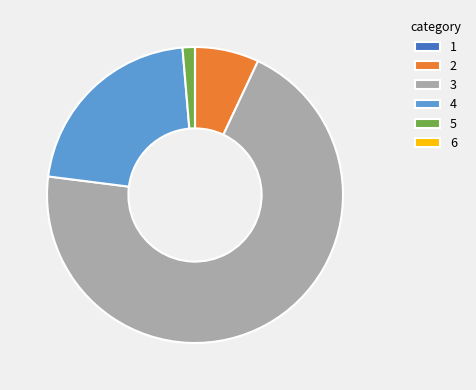

The 5 slice represents 7% of the pie. True or false?

False